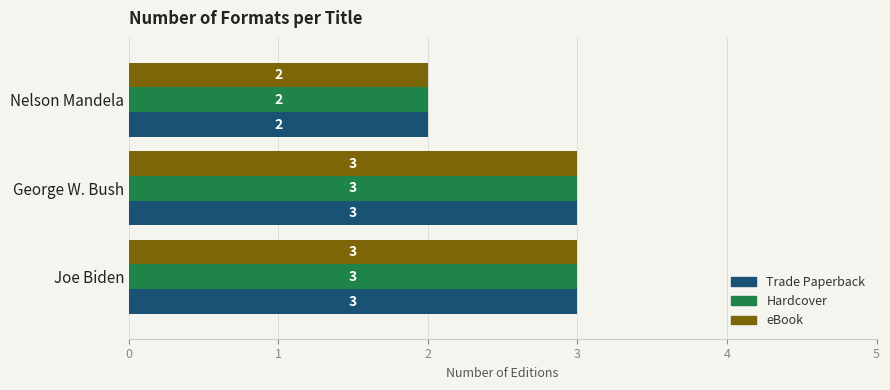

What is the smallest value displayed?

2